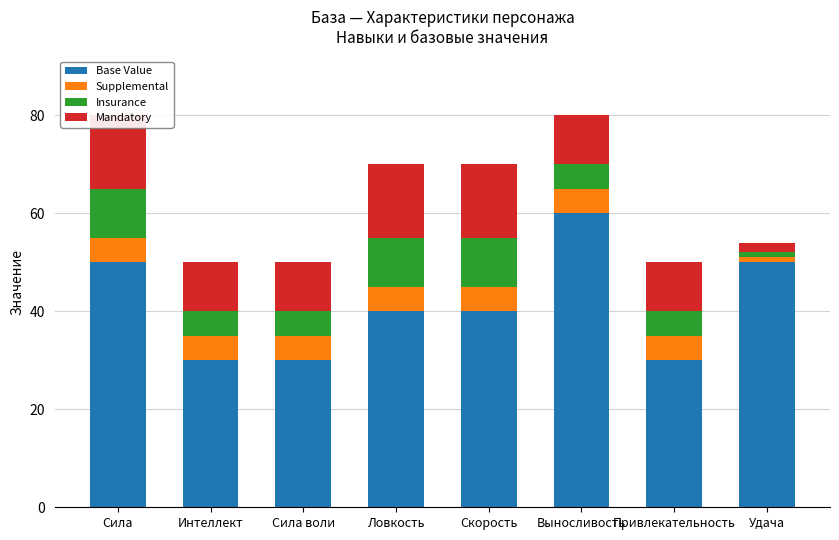

Reading left to right, transcribe all the data shown in this chart.

Base Value: Сила=50	Интеллект=30	Сила воли=30	Ловкость=40	Скорость=40	Выносливость=60	Привлекательность=30	Удача=50
Supplemental: Сила=5	Интеллект=5	Сила воли=5	Ловкость=5	Скорость=5	Выносливость=5	Привлекательность=5	Удача=1
Insurance: Сила=10	Интеллект=5	Сила воли=5	Ловкость=10	Скорость=10	Выносливость=5	Привлекательность=5	Удача=1
Mandatory: Сила=15	Интеллект=10	Сила воли=10	Ловкость=15	Скорость=15	Выносливость=10	Привлекательность=10	Удача=2